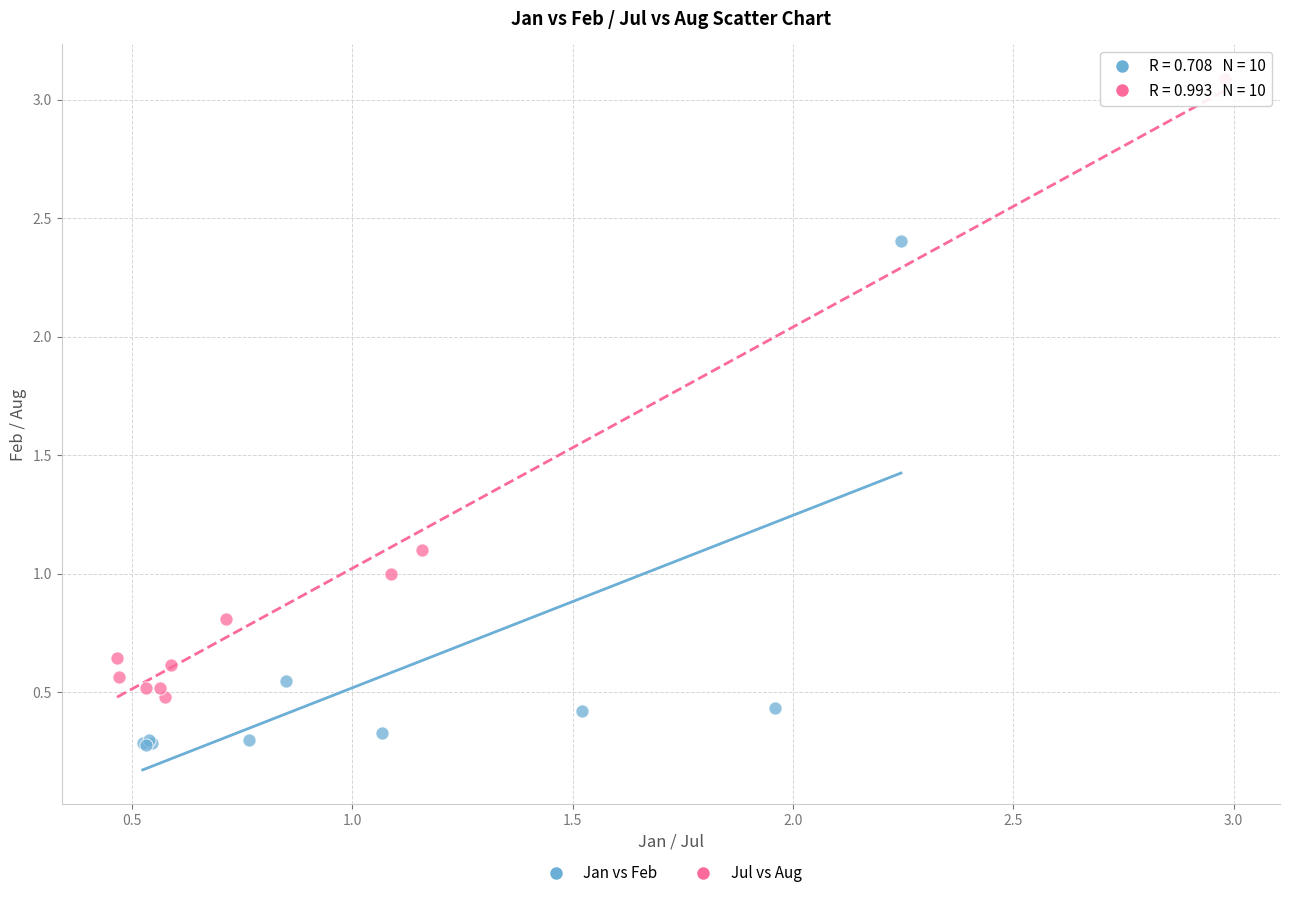

Which series contains the lowest Y value?

Jan vs Feb